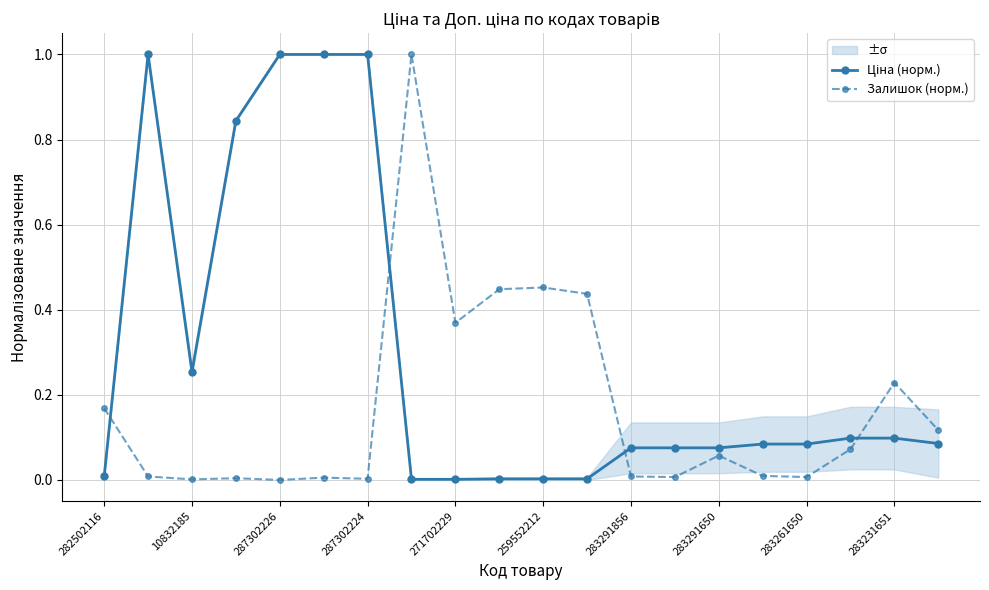

List the series in order of their peak value, lowest first.

Ціна (норм.), Залишок (норм.)